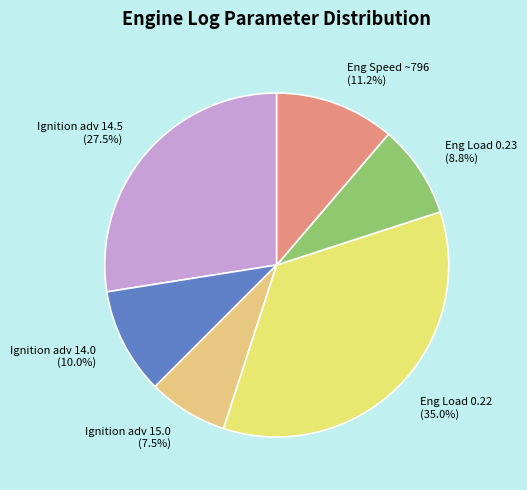

Between Eng Speed ~796 (11.2%) and Eng Load 0.22 (35.0%), which is larger?

Eng Load 0.22 (35.0%)